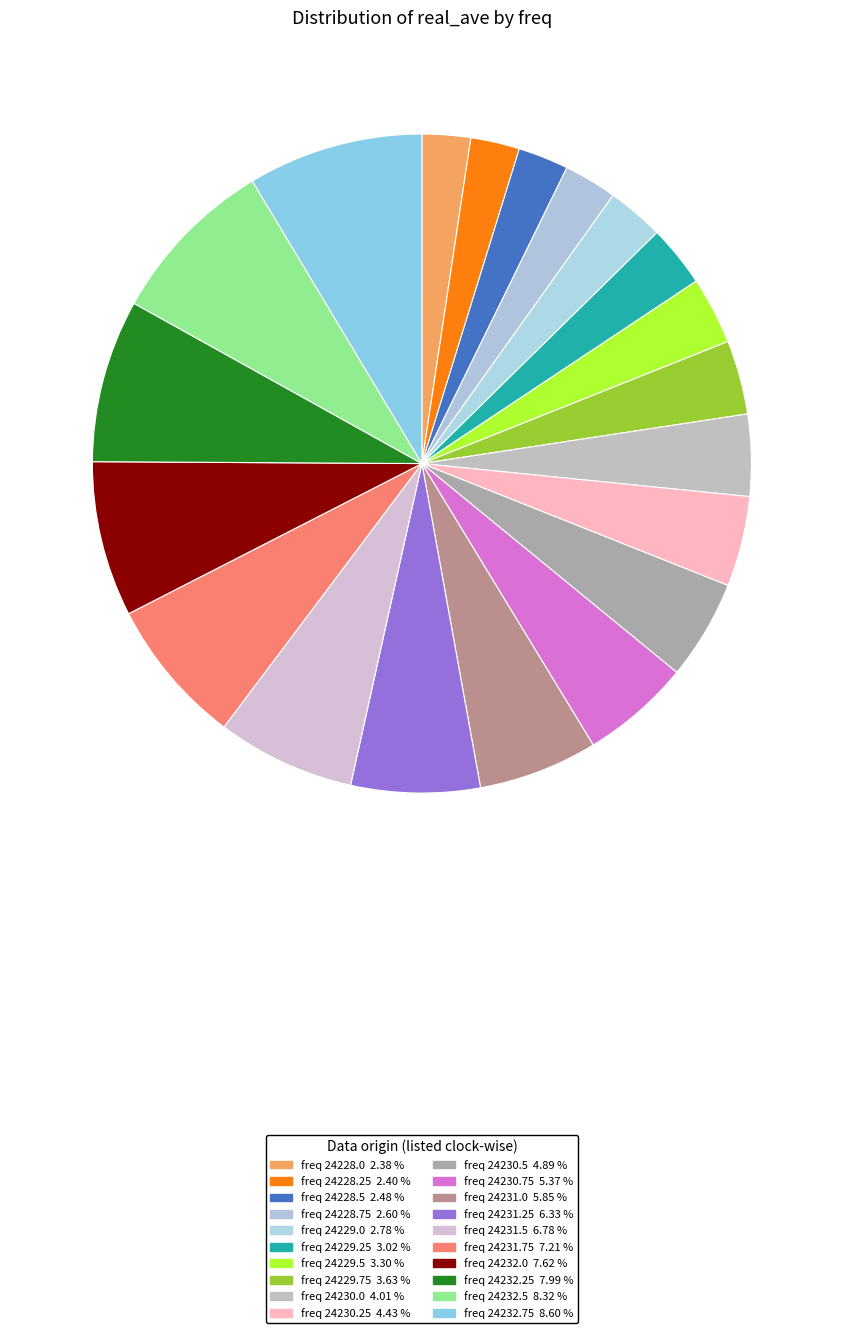

Rank the categories by value from highest to lowest.

24232.75, 24232.5, 24232.25, 24232.0, 24231.75, 24231.5, 24231.25, 24231.0, 24230.75, 24230.5, 24230.25, 24230.0, 24229.75, 24229.5, 24229.25, 24229.0, 24228.75, 24228.5, 24228.25, 24228.0